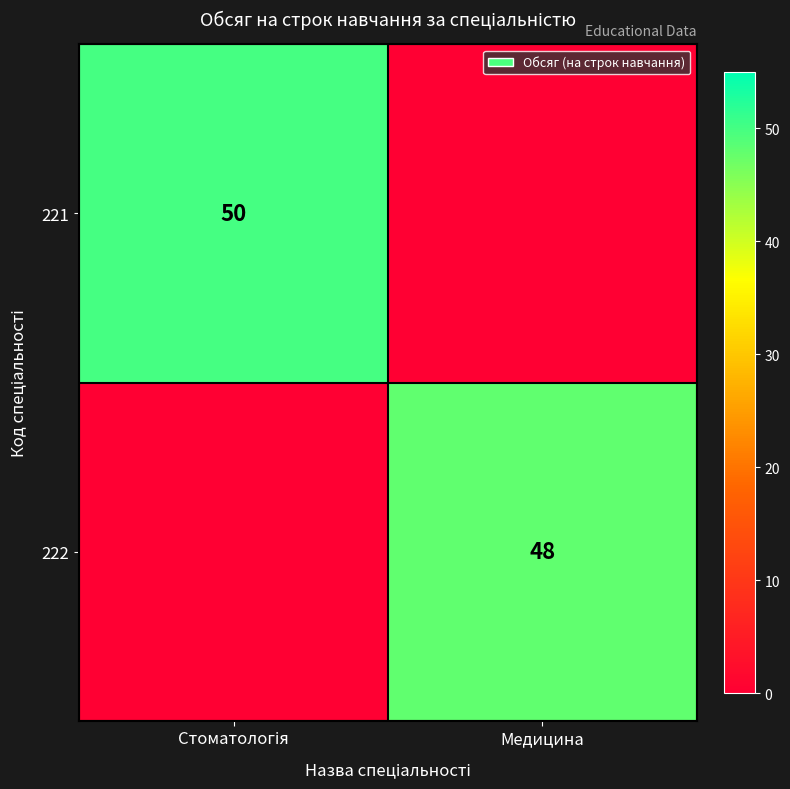

What is the difference between the highest and lowest values at Стоматологія?

50